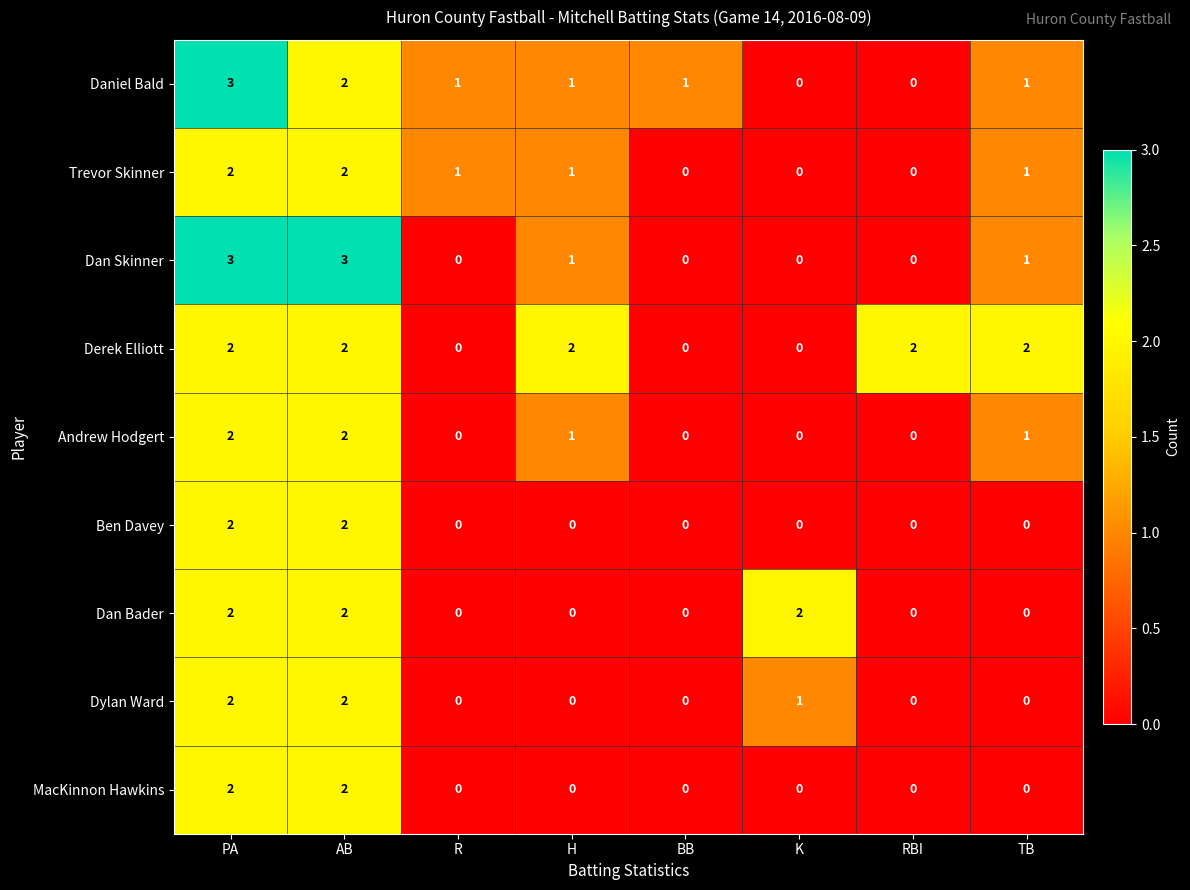

How many Daniel Bald values are between 1 and 2?

5